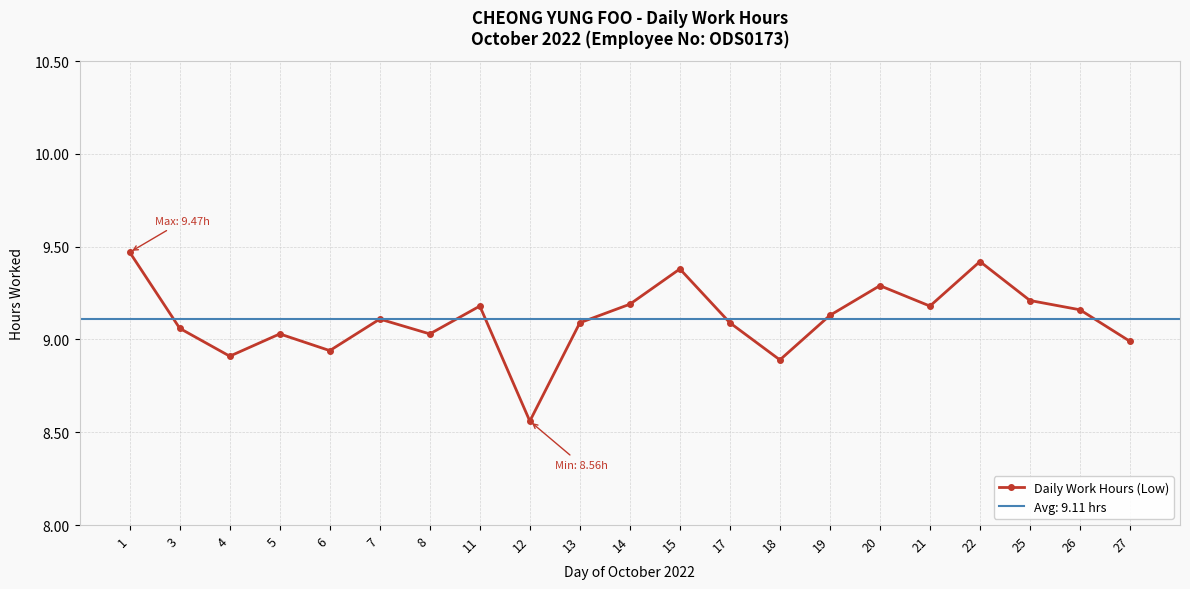

What is the smallest value displayed?

8.6